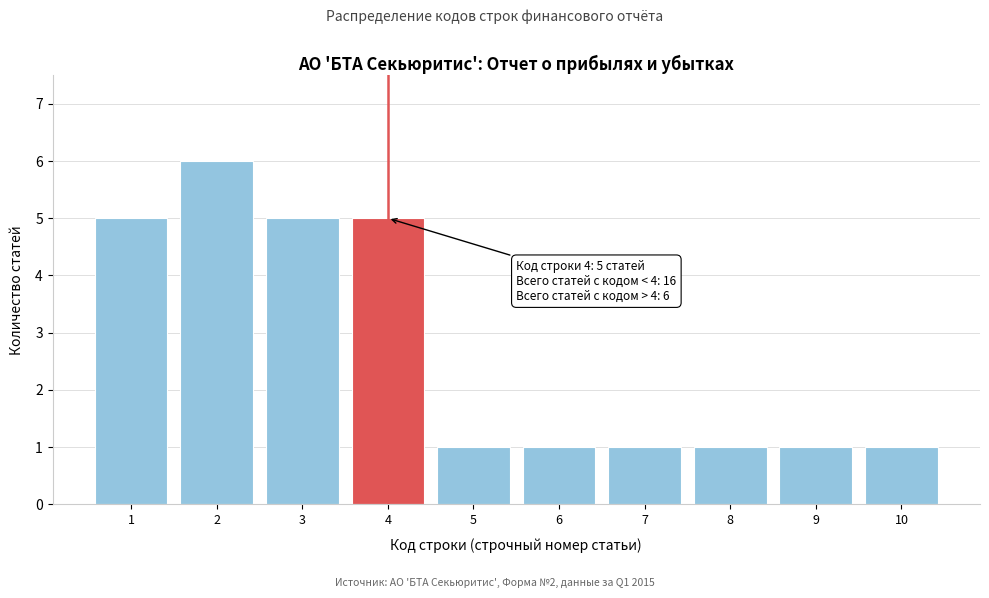

Over which range of the x-axis is the bar tallest?

1.5 to 2.5